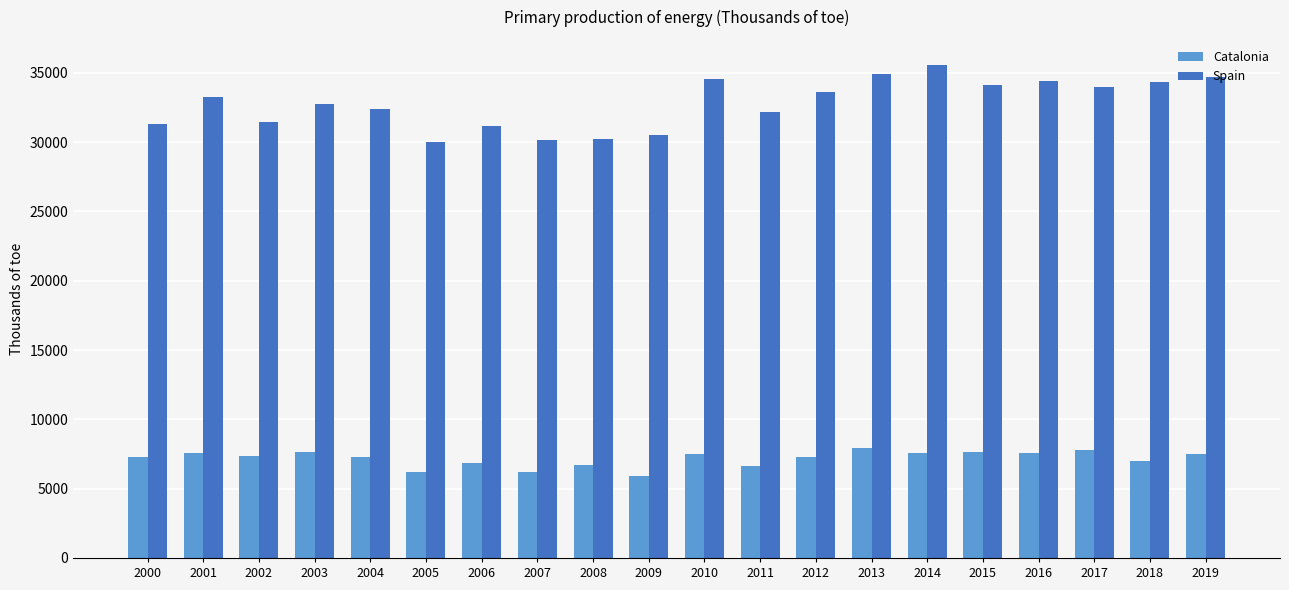

How many groups of bars are there?

20